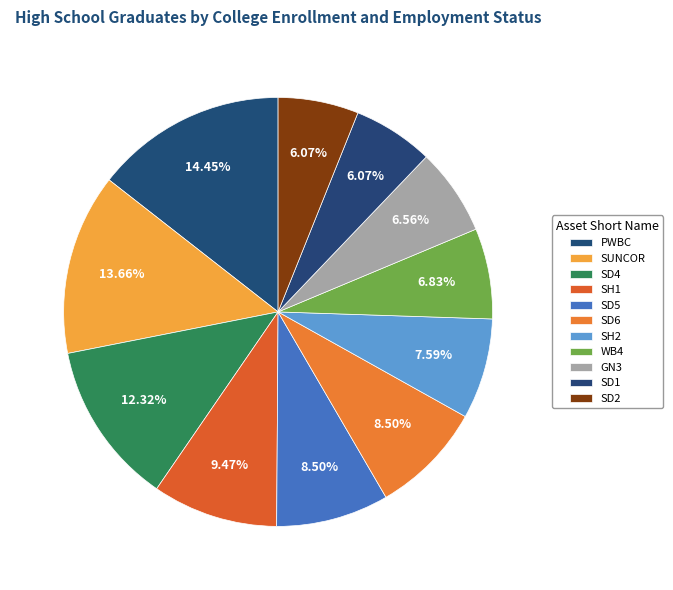

Does any single category account for the majority?

No